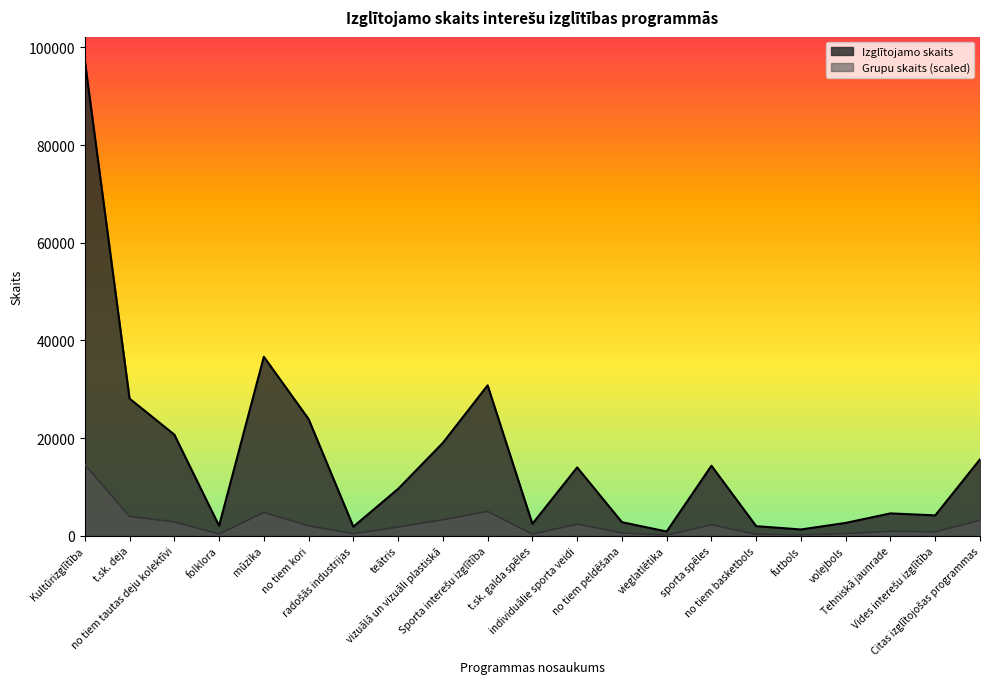

What is the label of the 2nd point from the left?

t.sk. deja